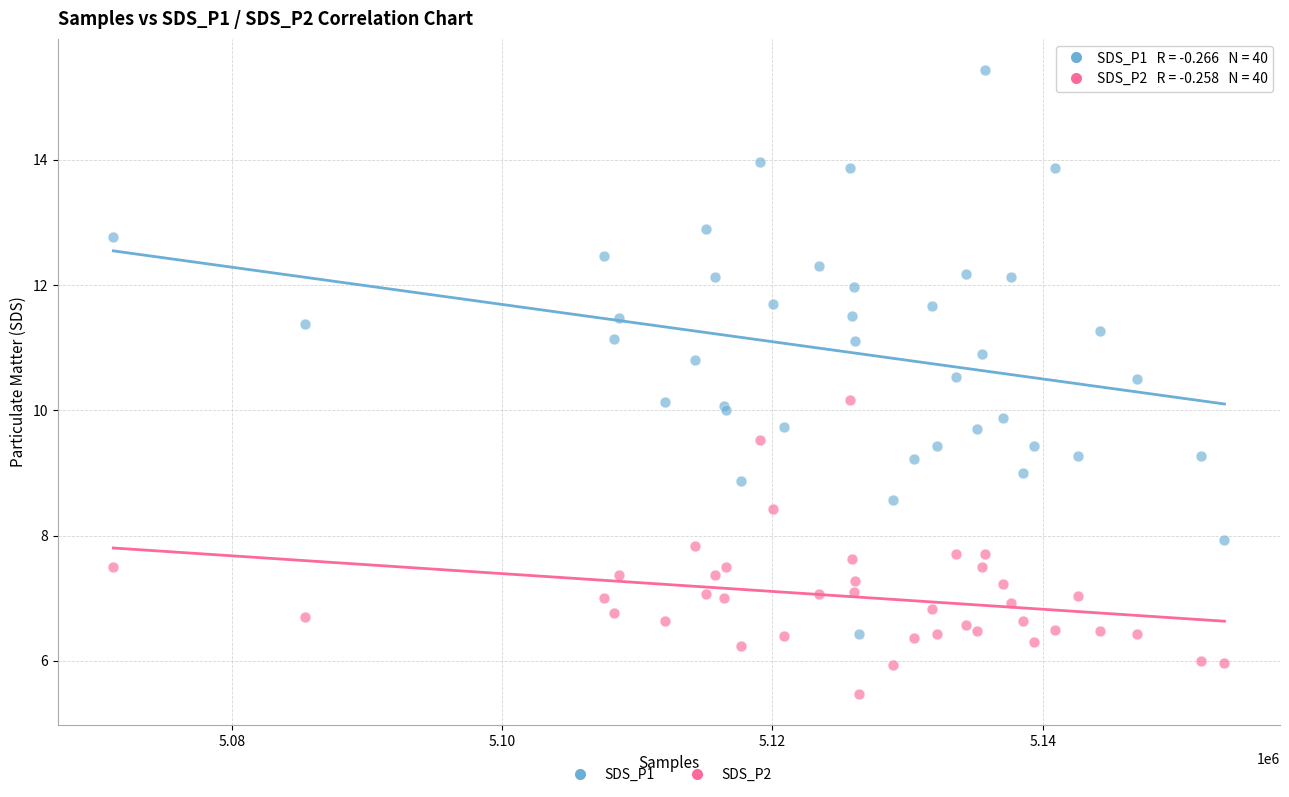

Which series has the largest Y range (max minus min)?

SDS_P1